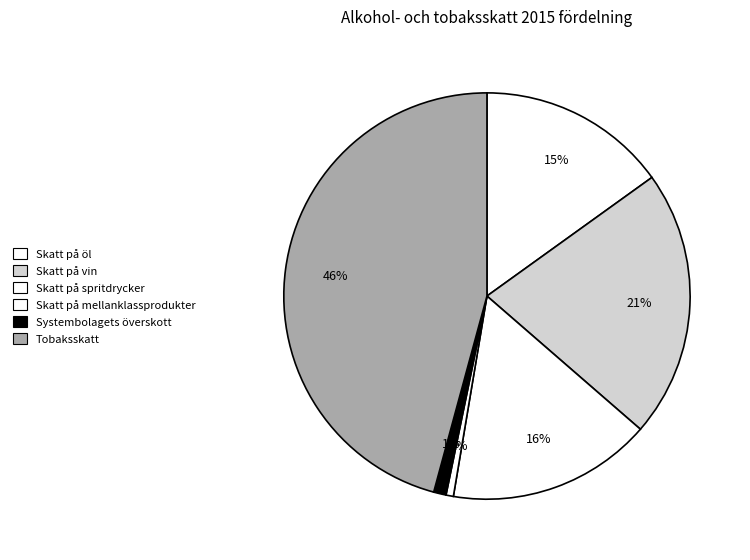

Does Skatt på spritdrycker account for over 50% of the chart?

No